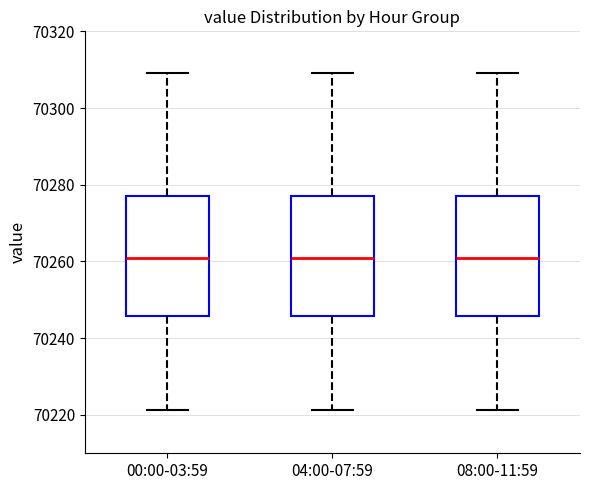

Reading left to right, transcribe this box plot: for each box, give where its median line is, the range the box spans, and where its two whiskers end, as read against the y-axis. The values are not printed on the chart, so give them approximately, as read against the axis.

00:00-03:59: median 70260, box 70246 to 70278, whiskers 70222 to 70310
04:00-07:59: median 70260, box 70246 to 70278, whiskers 70222 to 70310
08:00-11:59: median 70260, box 70246 to 70278, whiskers 70222 to 70310